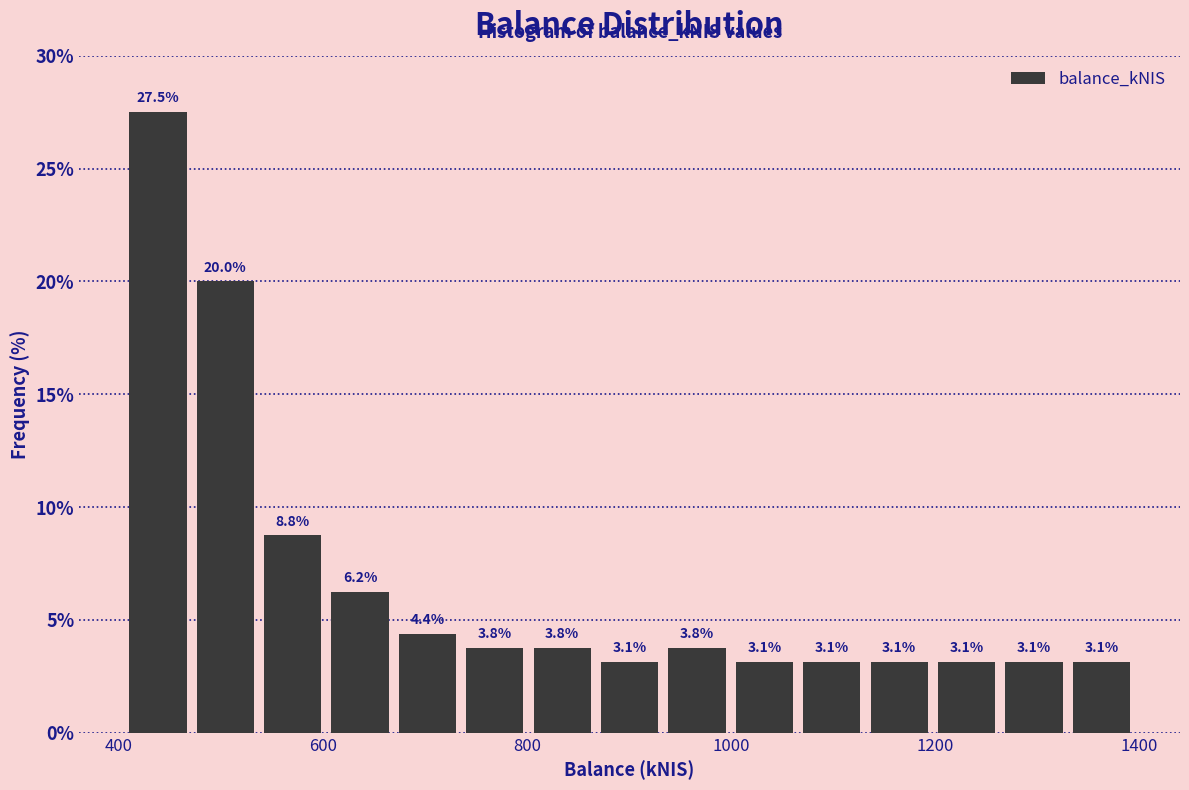

Read against the x-axis, roughly where is the centre of the tallest bar?

440